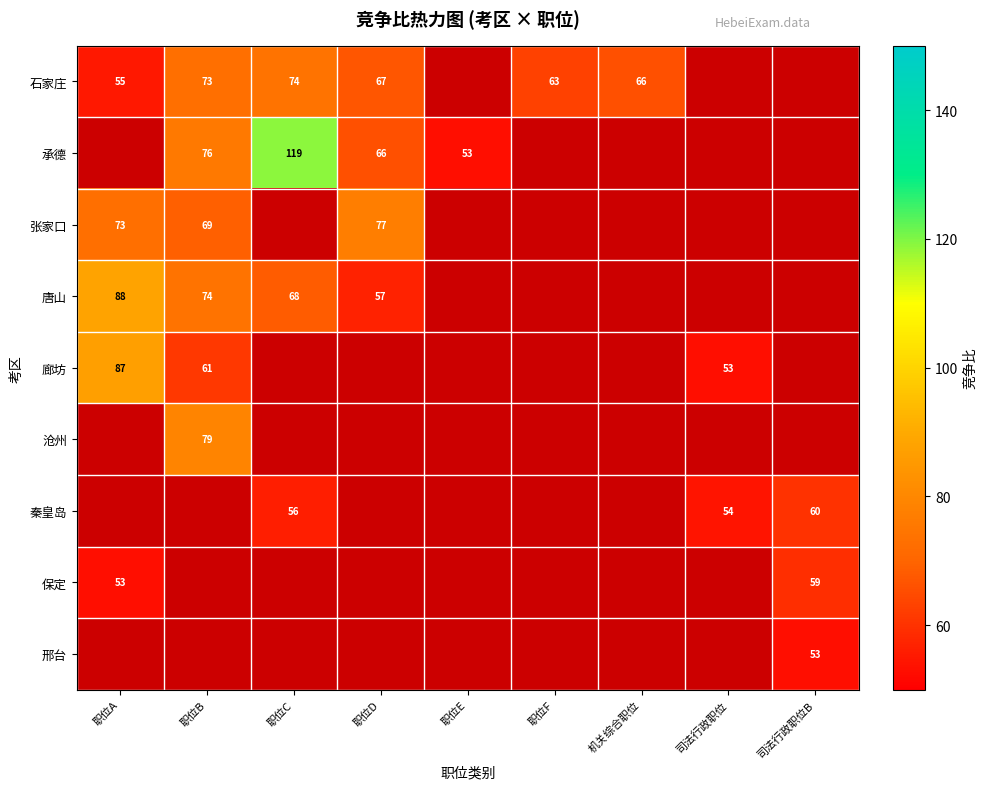

True or false: 保定 has a value of 53 at 职位A.

True